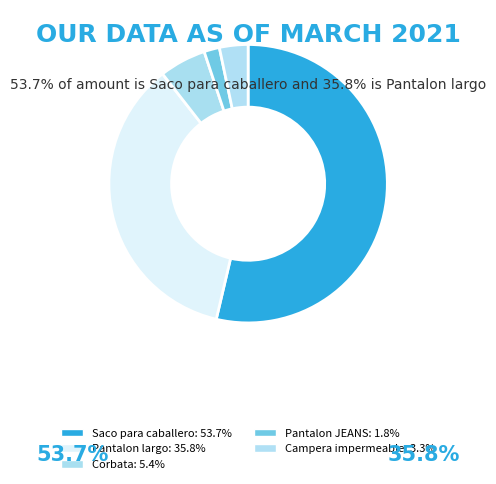

Count the number of slices in the pie.

5